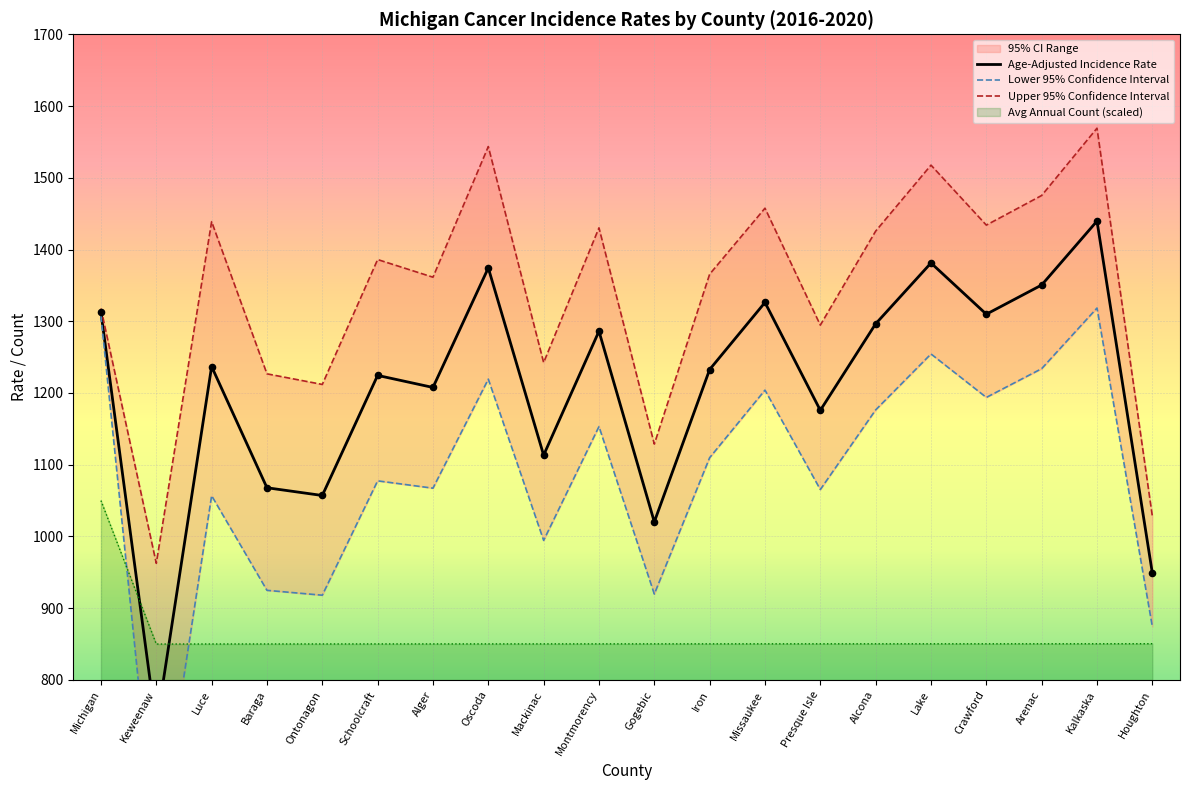

At which category is the sum across all series the highest?

Kalkaska